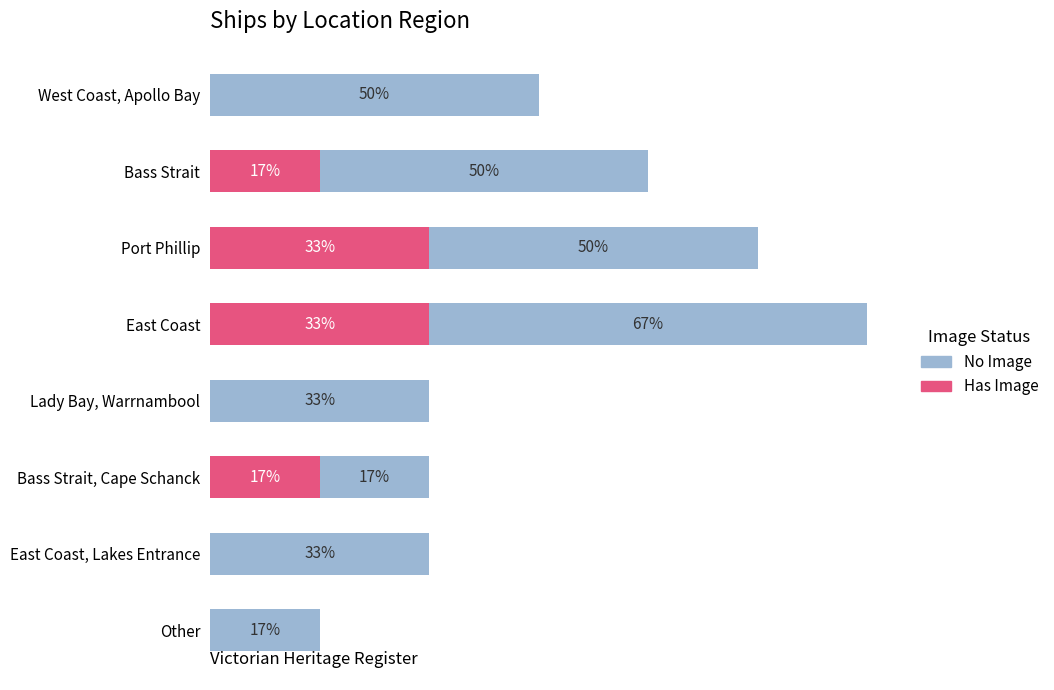

What are all the series names shown in the legend?

No Image, Has Image